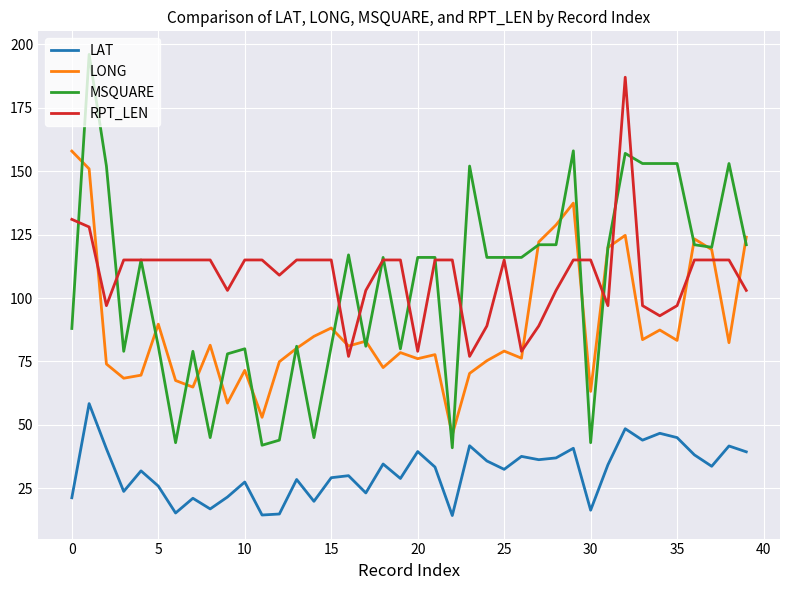

True or false: LAT and MSQUARE intersect in this chart.

False